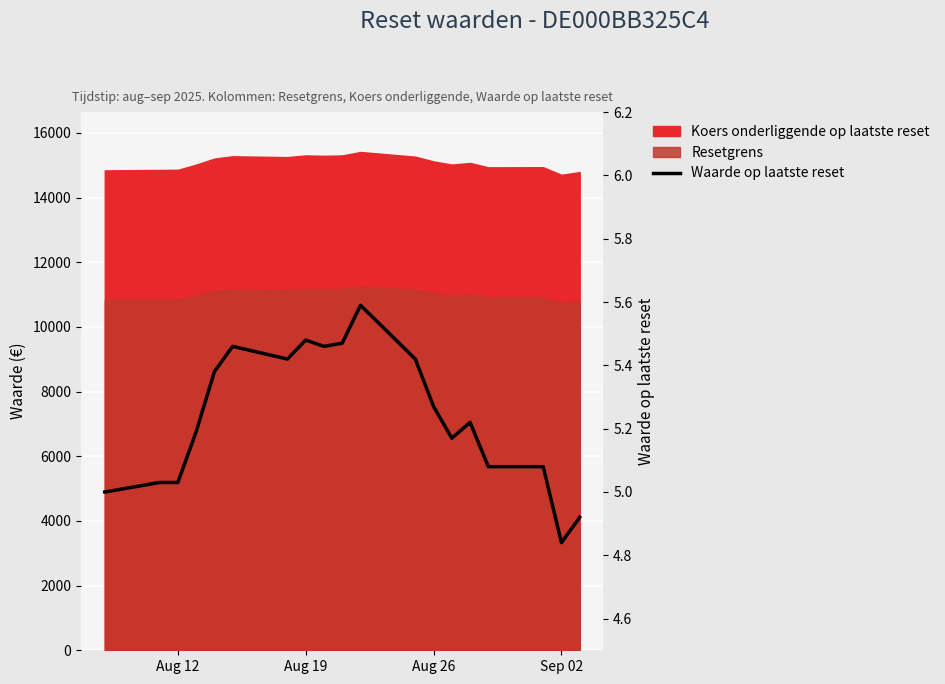

Is it true that the value at Aug 12 is 6.9?

False